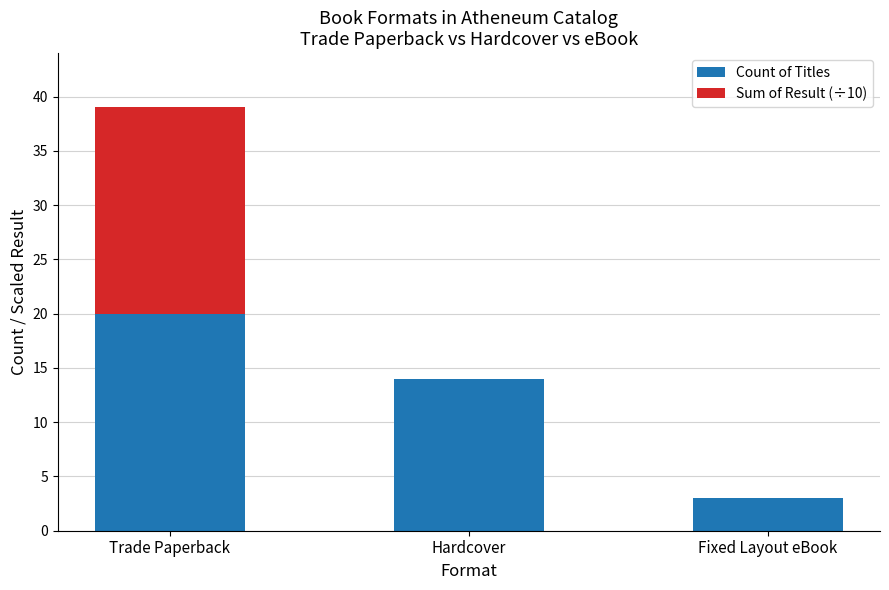

The Count of Titles series shows 20 at Trade Paperback. True or false?

True